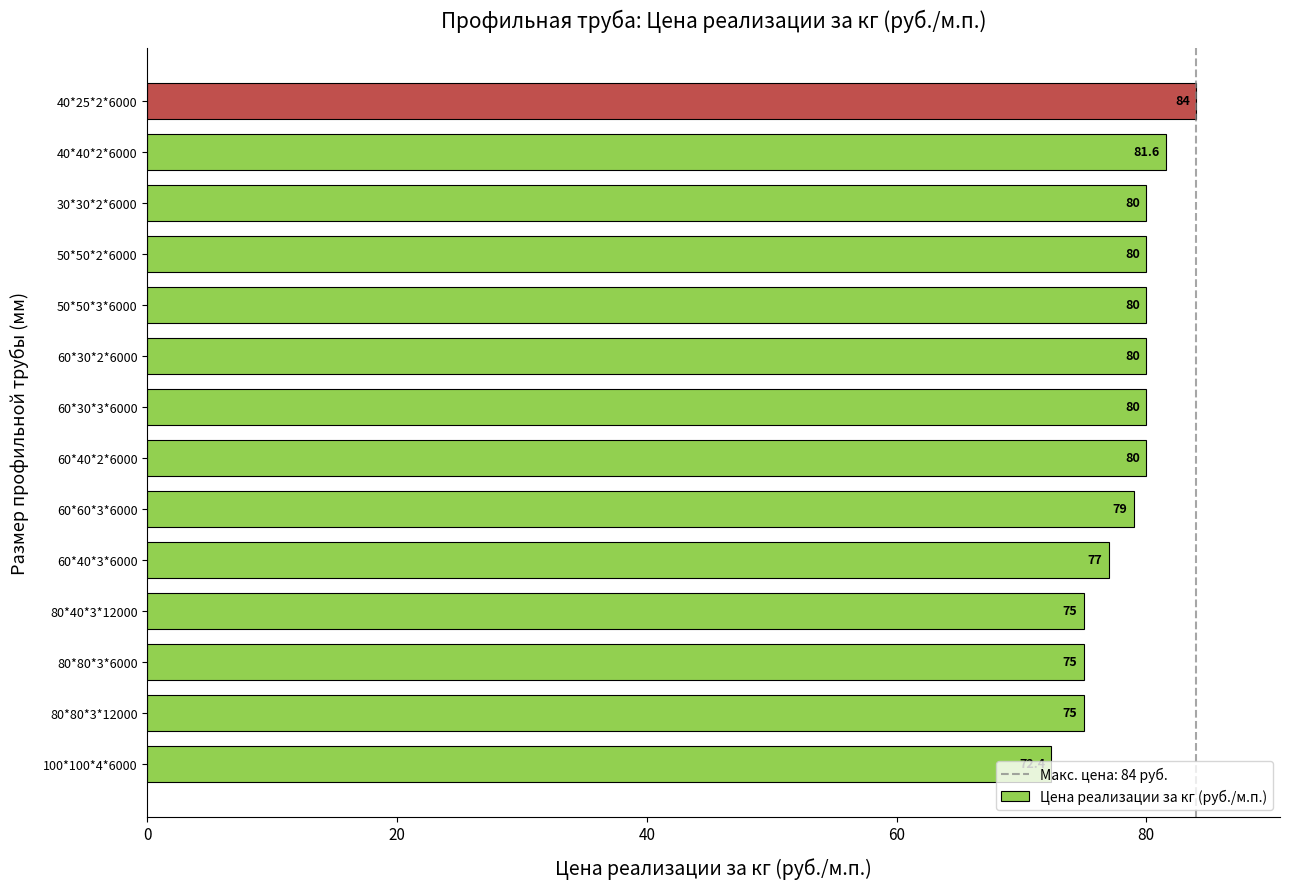

What is the smallest value displayed?

72.4